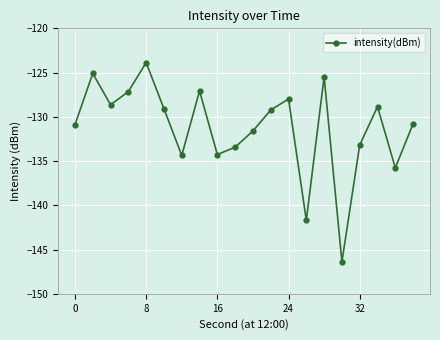

What is the difference between the maximum and minimum values?

22.5